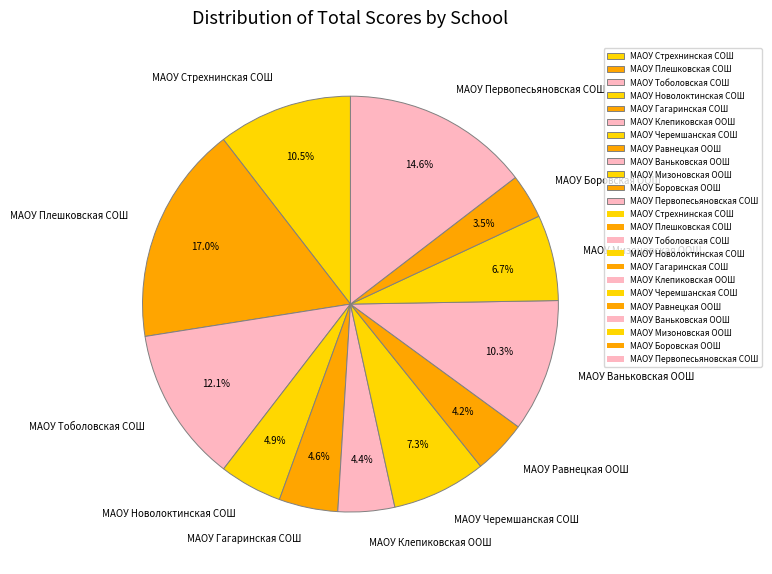

Combined, what portion of the pie is МАОУ Гагаринская СОШ and МАОУ Равнецкая ООШ?

8.8%